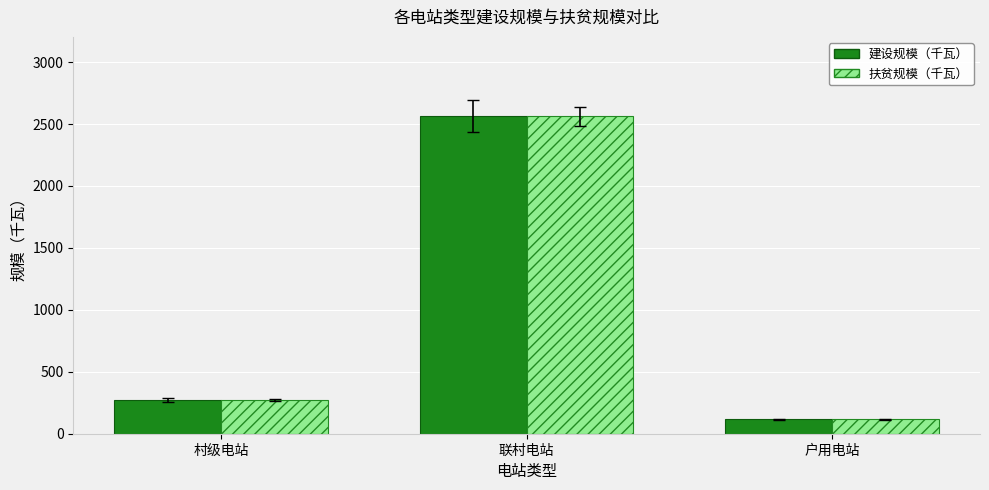

What is the maximum value for 扶贫规模（千瓦）?

2563.0